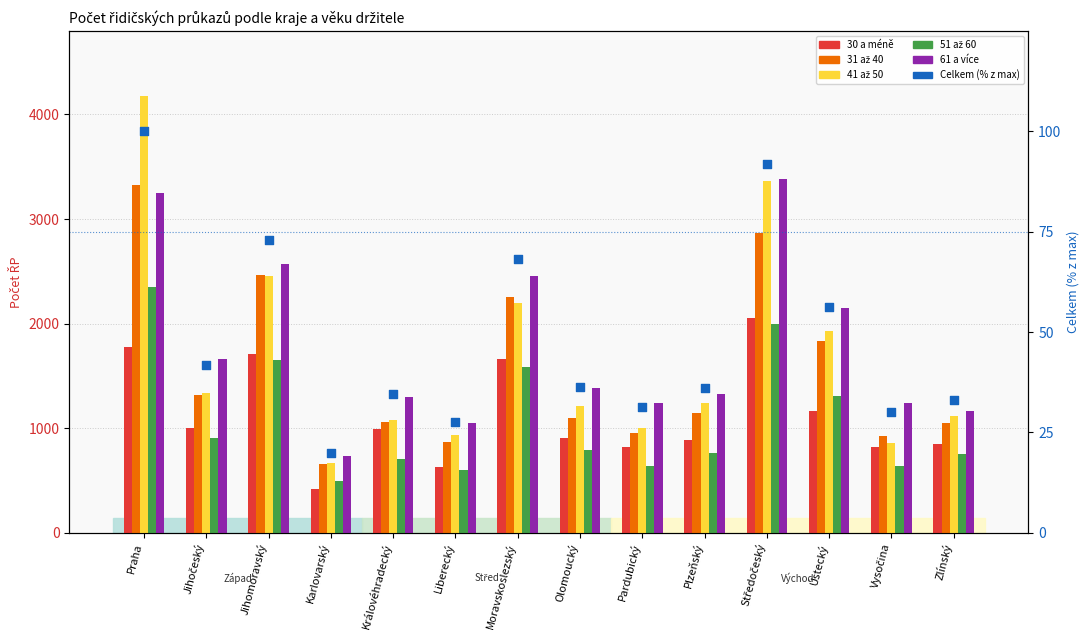

At which category is the sum across all series the highest?

Praha